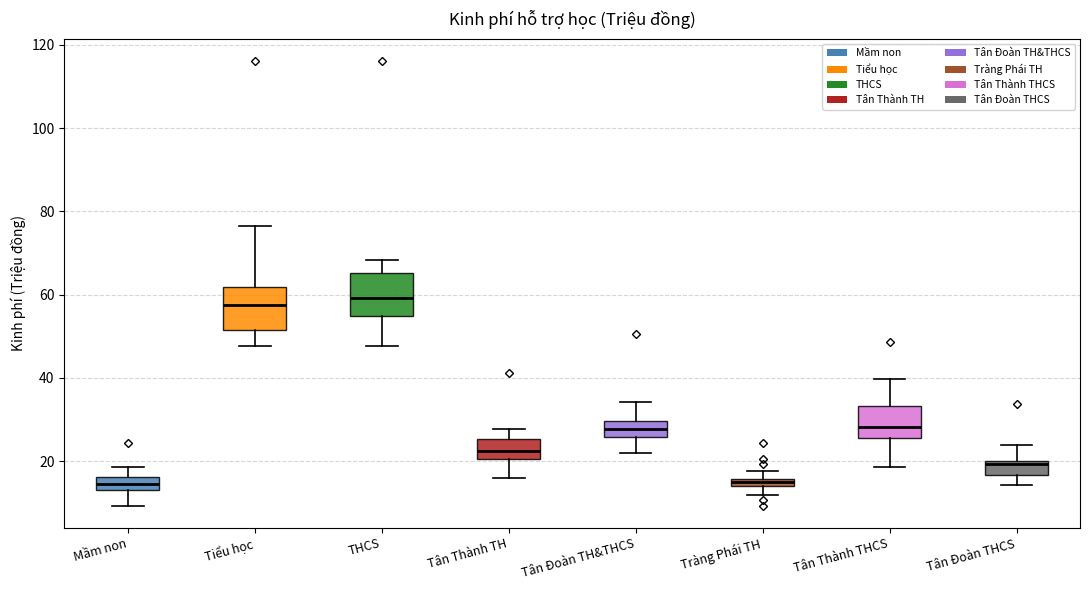

Where does the upper whisker of the box for Tân Thành THCS end on the y-axis? The values are not printed on the chart, so give them approximately, as read against the axis.

40